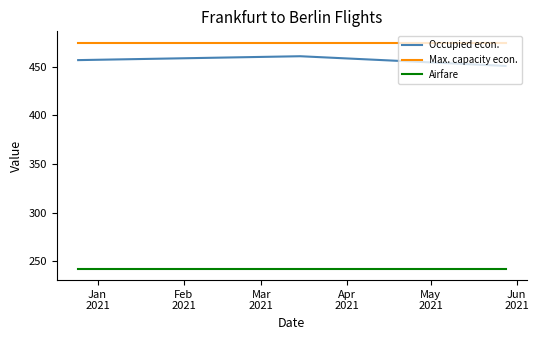

Which series has the largest total across all categories?

Max. capacity econ.